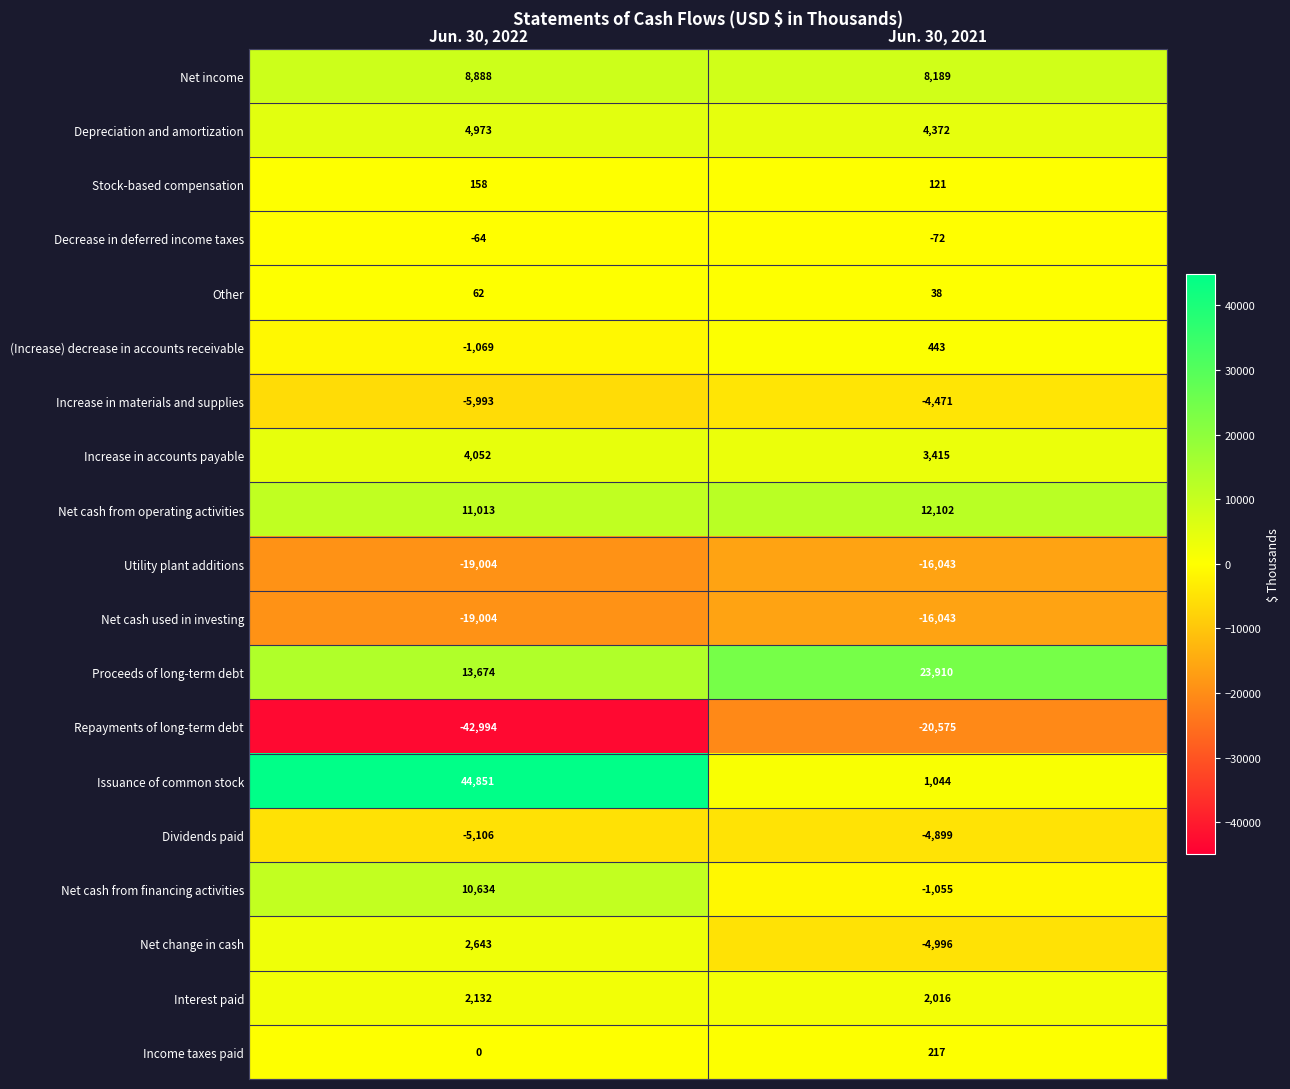

How many negative values does the (Increase) decrease in accounts receivable series have?

1